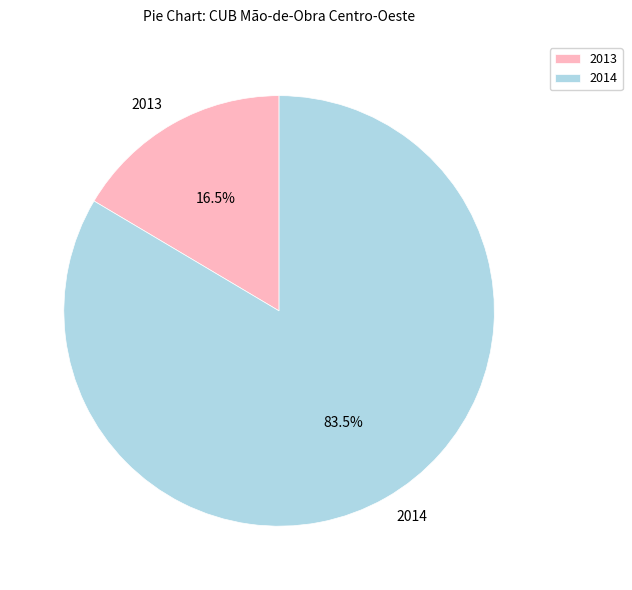

Does any single category account for the majority?

Yes